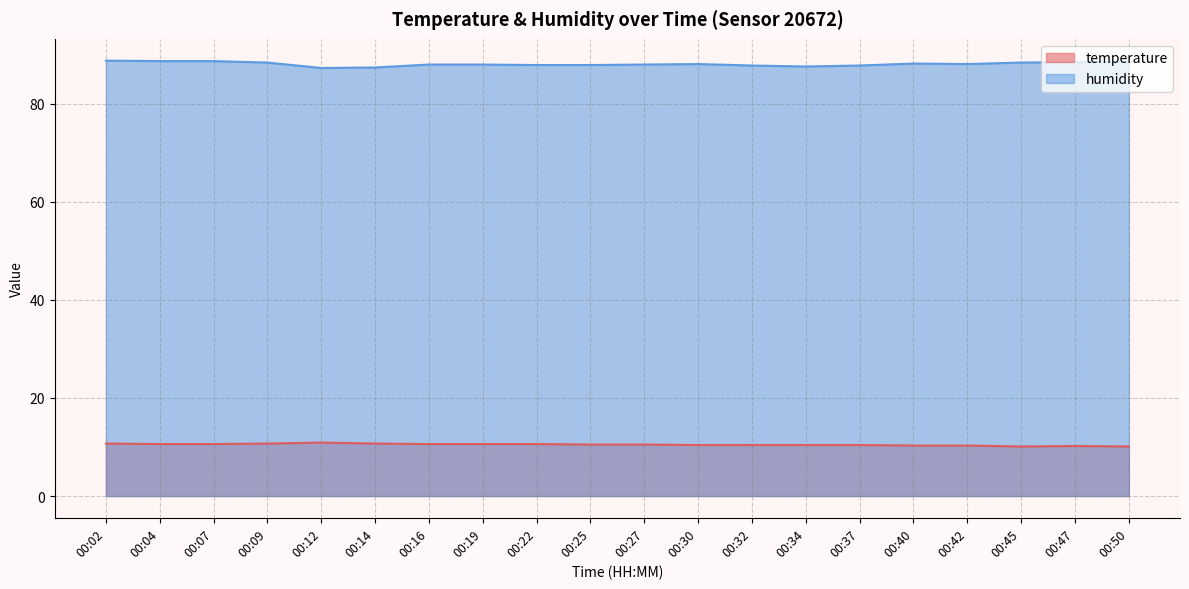

Where is the first local minimum for humidity?

00:12